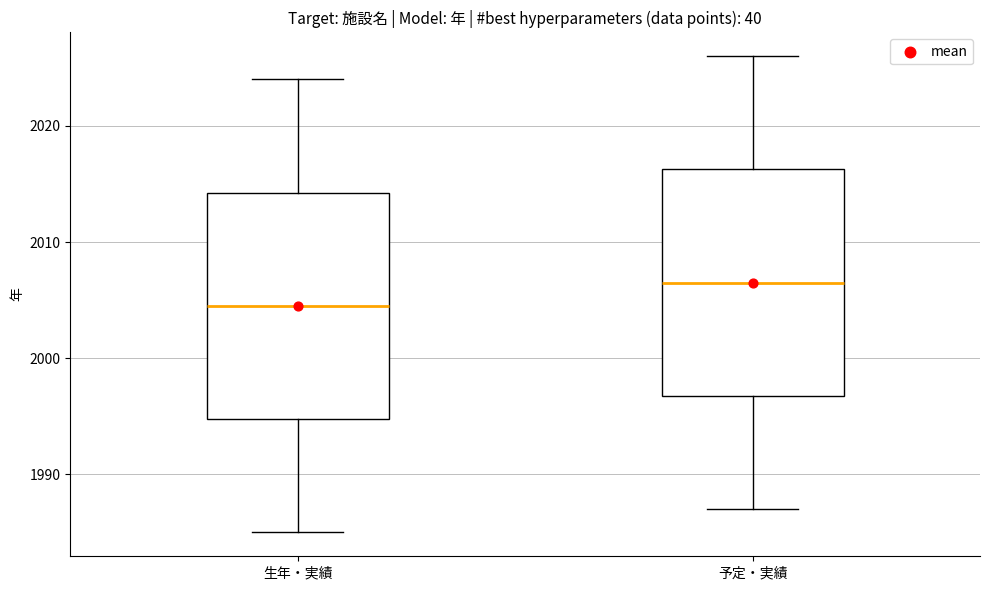

Where does the median line of the box for 生年・実績 sit on the y-axis? The values are not printed on the chart, so give them approximately, as read against the axis.

2005